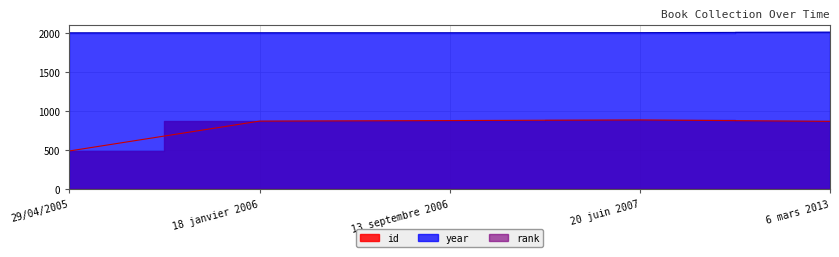

Which series has the widest spread of values?

id